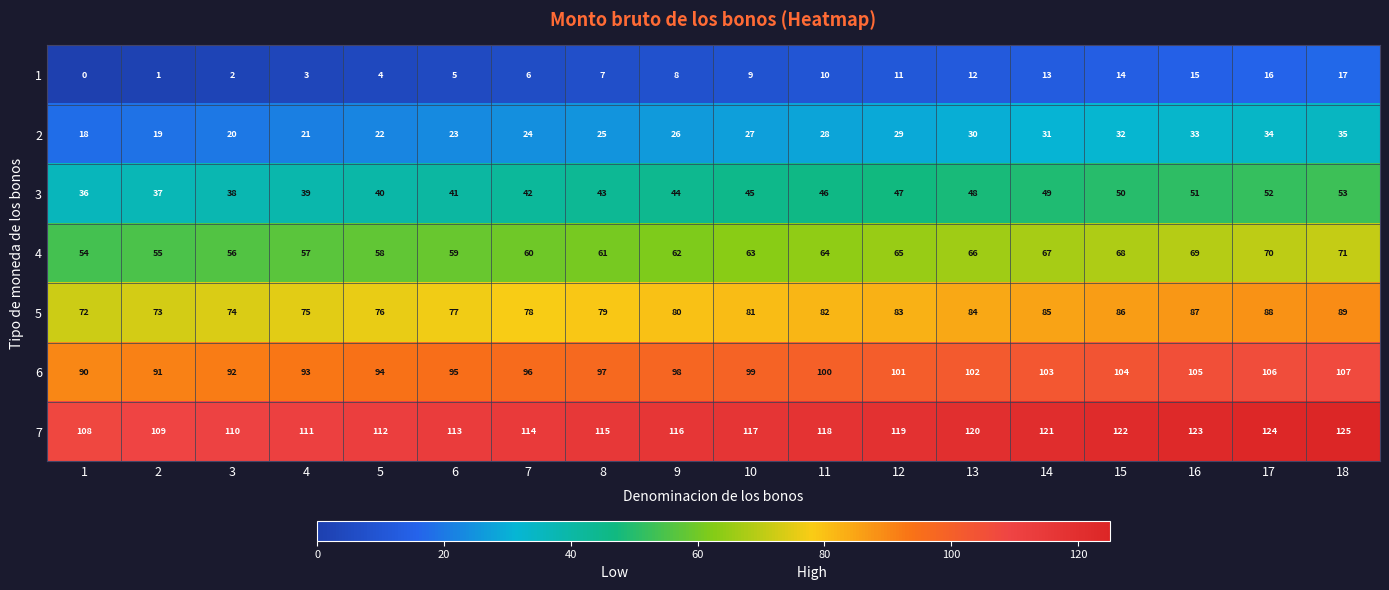

Which series has the largest total across all categories?

7